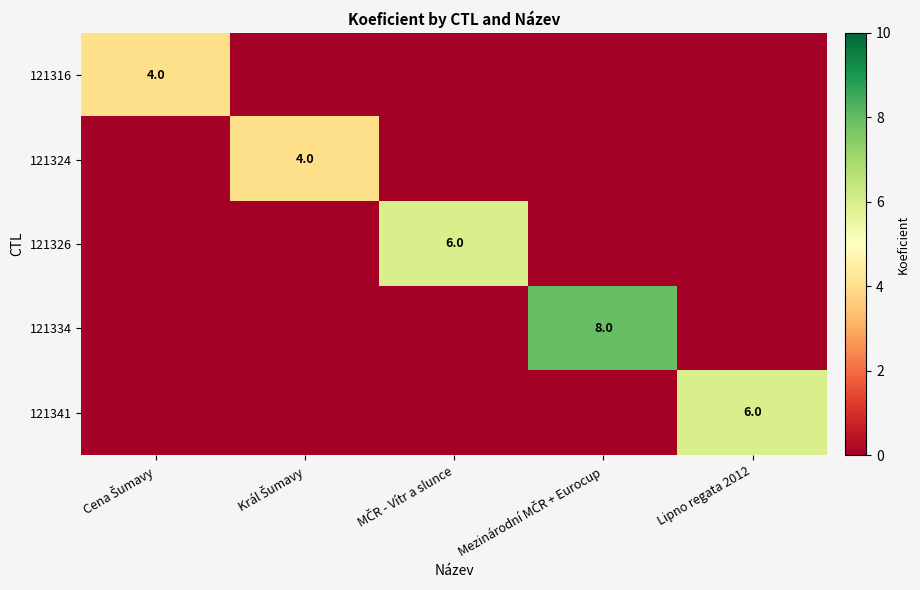

Which series has the widest spread of values?

121334